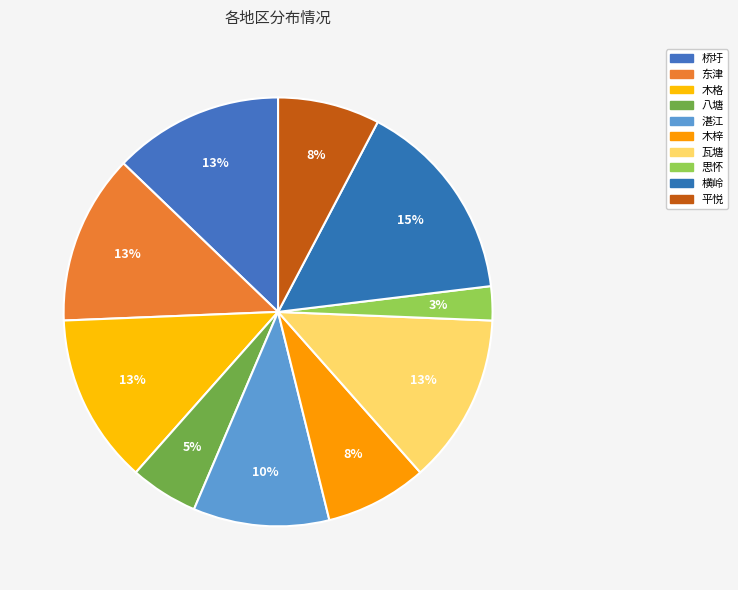

What is the change in value from 横岭 to 平悦?

-3